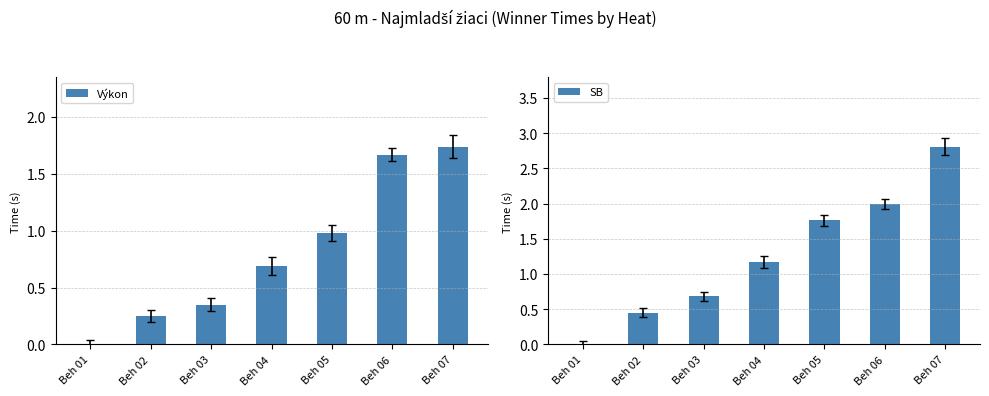

Rank the series by their average value, from highest to lowest.

SB, Výkon